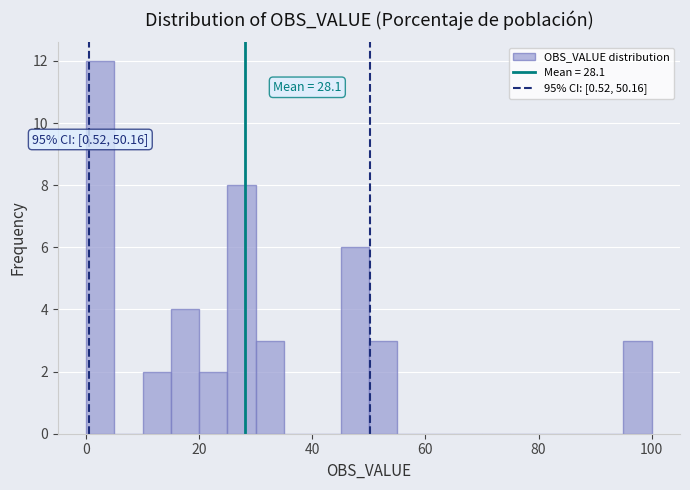

Around what value on the x-axis is the tallest bar? Give the approximate position of its centre, as read against the axis.

2